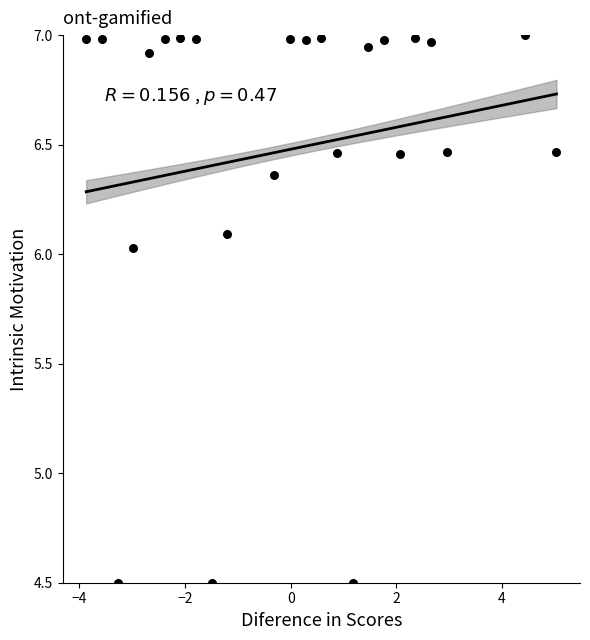

What is the range of Y values (max minus min)?

2.5